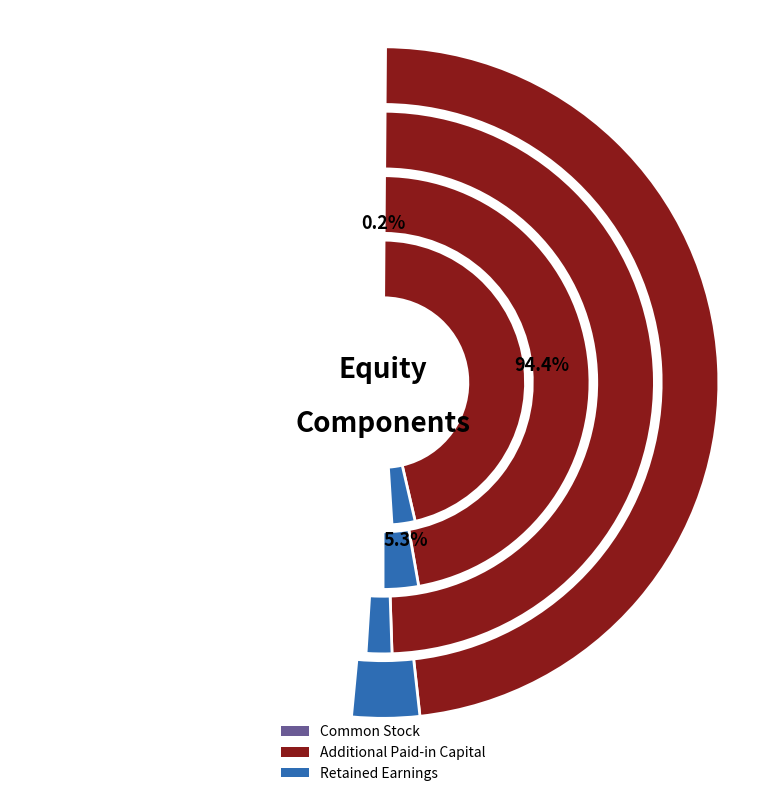

To the nearest percent, what is the difference between the Retained Earnings and Common Stock slice percentages?

5%